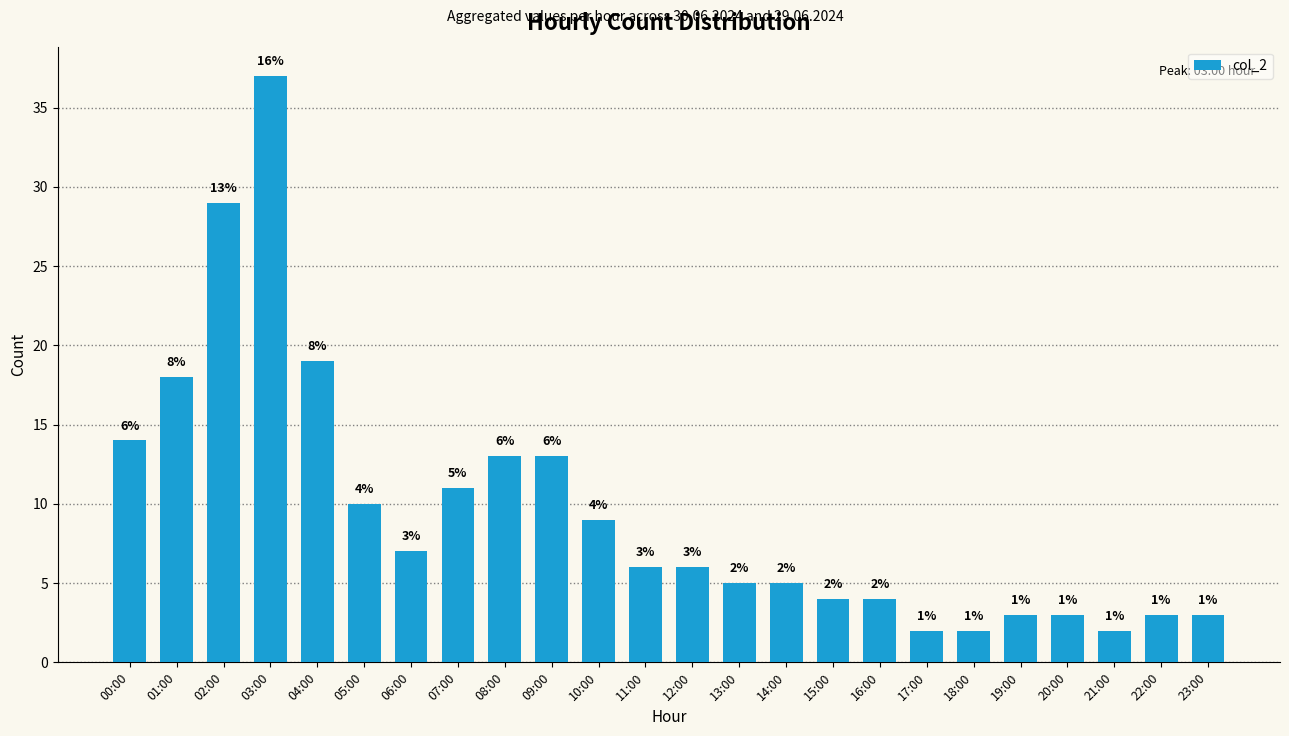

At which label does the data first exceed 6?

00:00